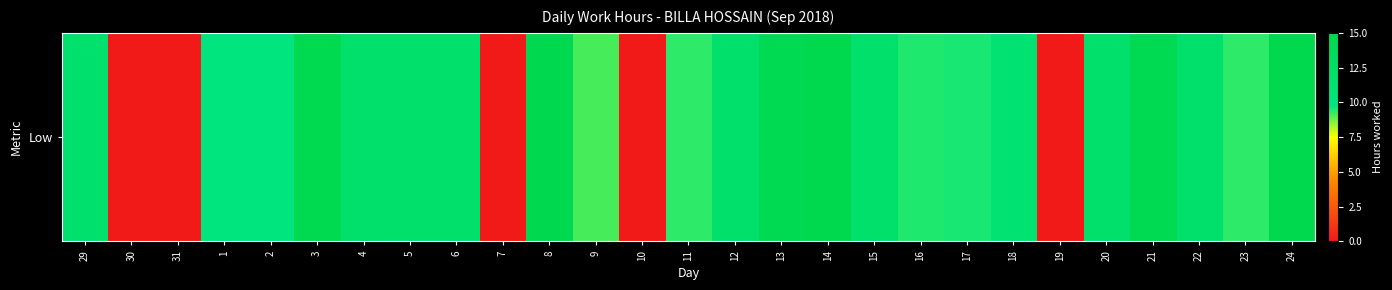

Rank the categories by value from lowest to highest.

30, 31, 7, 10, 19, 9, 11, 23, 16, 17, 2, 1, 18, 29, 12, 6, 15, 20, 5, 22, 4, 13, 21, 3, 8, 14, 24